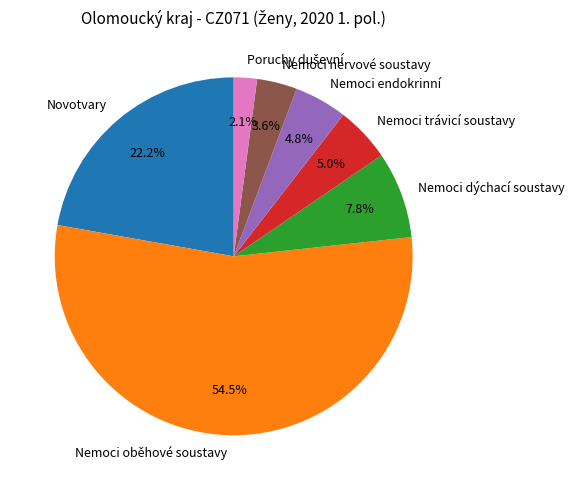

The Nemoci trávicí soustavy slice represents 12% of the pie. True or false?

False